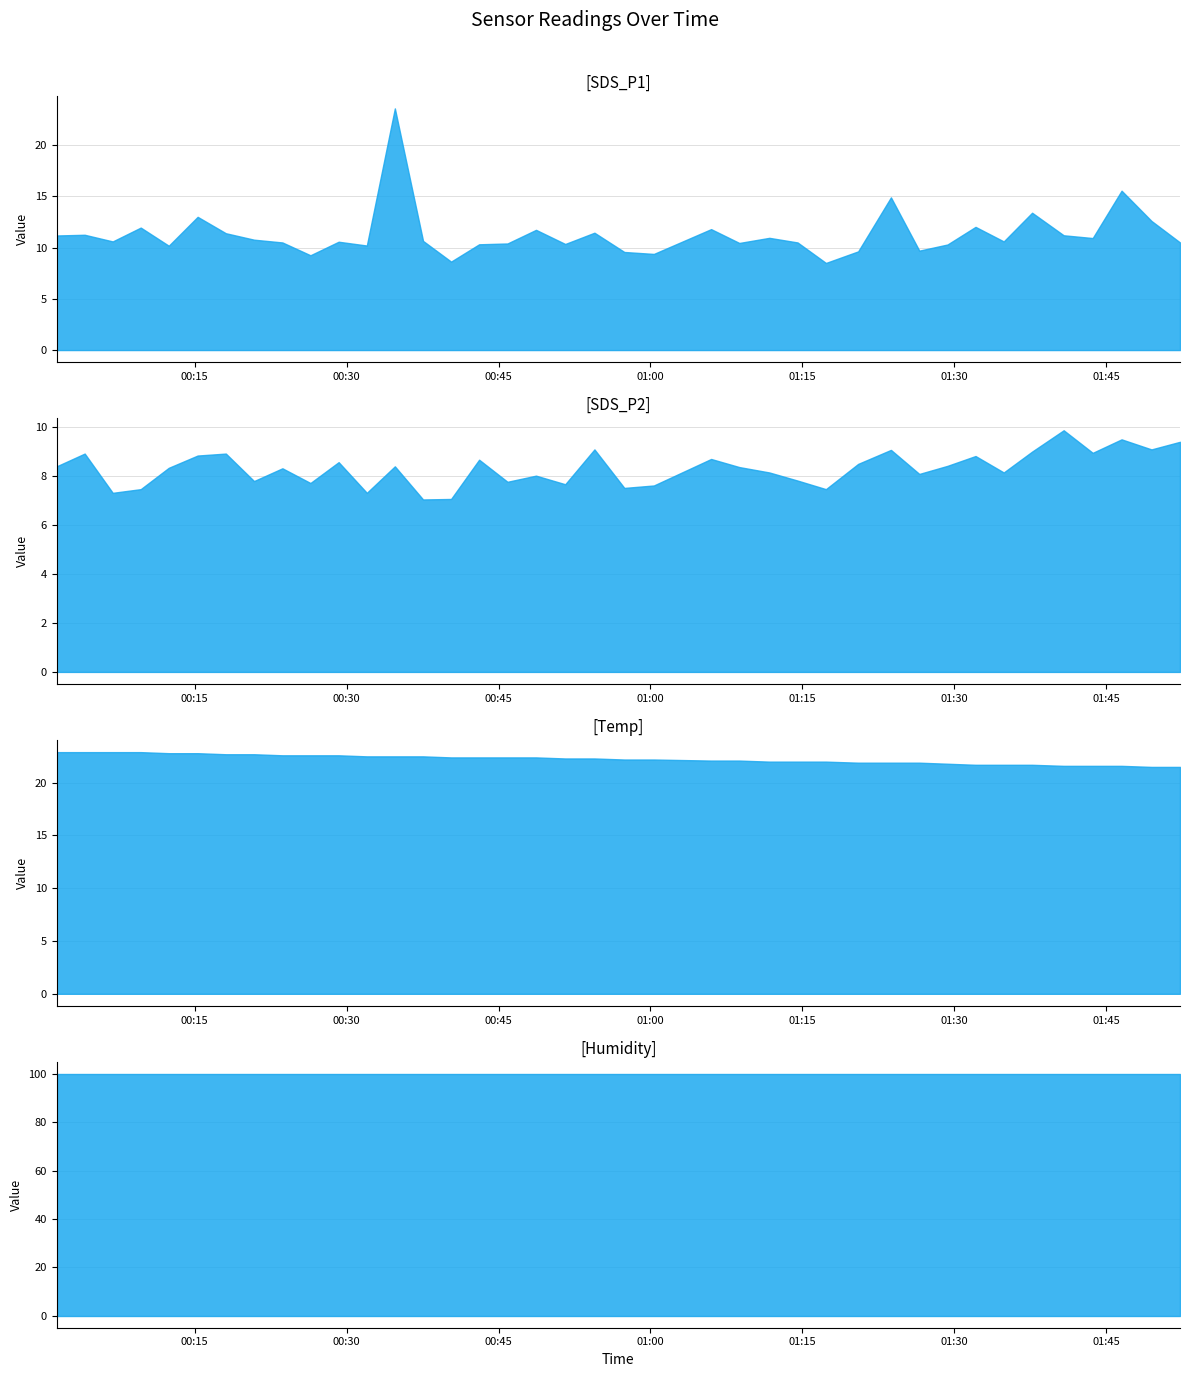

Reading left to right, transcribe all the data shown in this chart.

SDS_P1: 11.2	11.2	10.6	11.9	10.2	13.0	11.4	10.8	10.5	9.2	10.6	10.2	23.6	10.7	8.6	10.3	10.4	11.7	10.3	11.4	9.6	9.4	11.8	10.4	10.9	10.5	8.5	9.6	14.9	9.7	10.3	12.0	10.6	13.4	11.2	10.9	15.6	12.6	10.5
SDS_P2: 8.4	8.9	7.3	7.5	8.3	8.8	8.9	7.8	8.3	7.7	8.6	7.3	8.4	7.0	7.0	8.7	7.8	8.0	7.7	9.1	7.5	7.6	8.7	8.3	8.1	7.8	7.5	8.5	9.1	8.1	8.4	8.8	8.1	9.0	9.8	8.9	9.5	9.1	9.4
Temp: 22.9	22.9	22.9	22.9	22.8	22.8	22.7	22.7	22.6	22.6	22.6	22.5	22.5	22.5	22.4	22.4	22.4	22.4	22.3	22.3	22.2	22.2	22.1	22.1	22.0	22.0	22.0	21.9	21.9	21.9	21.8	21.7	21.7	21.7	21.6	21.6	21.6	21.5	21.5
Humidity: 99.9	99.9	99.9	99.9	99.9	99.9	99.9	99.9	99.9	99.9	99.9	99.9	99.9	99.9	99.9	99.9	99.9	99.9	99.9	99.9	99.9	99.9	99.9	99.9	99.9	99.9	99.9	99.9	99.9	99.9	99.9	99.9	99.9	99.9	99.9	99.9	99.9	99.9	99.9